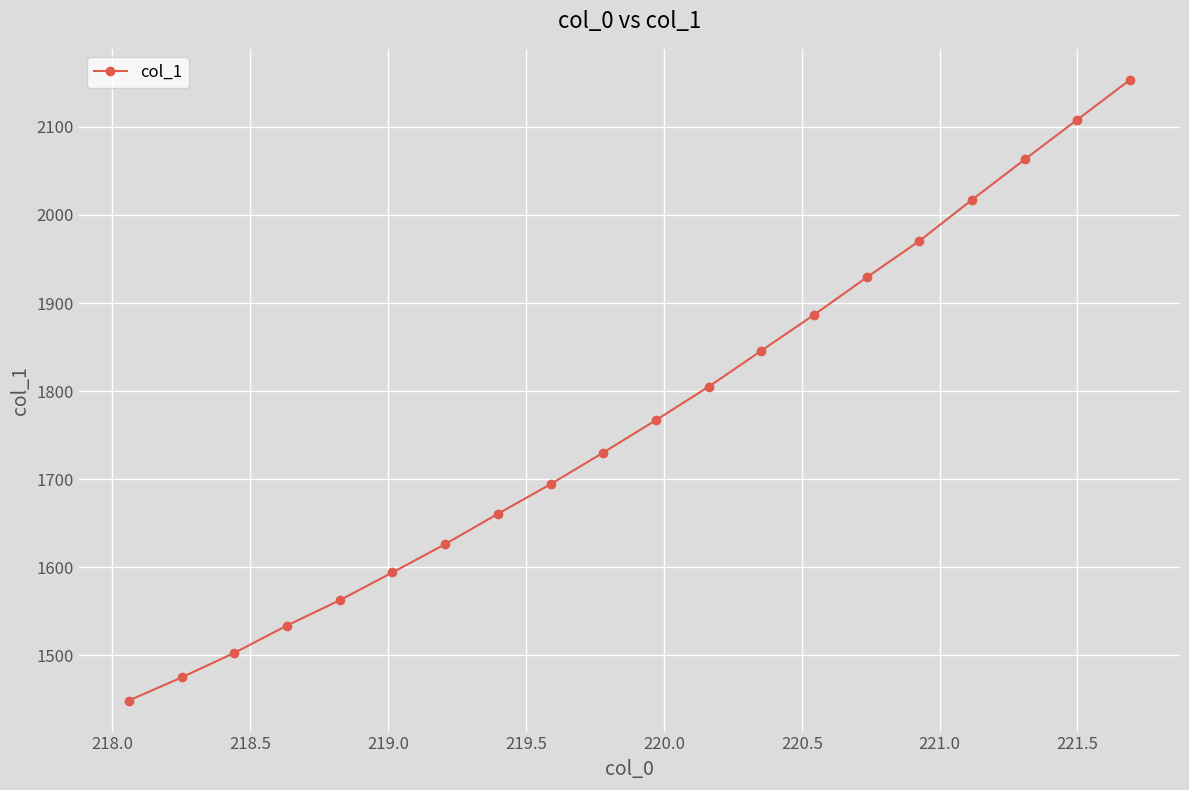

What is the greatest value displayed?

2153.4